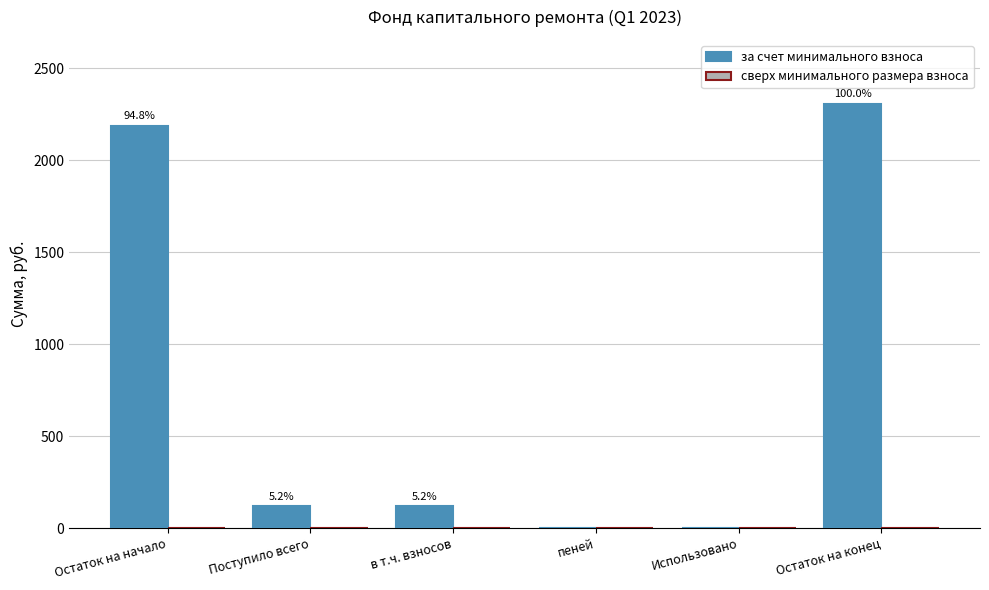

What position from the right is Остаток на начало?

6